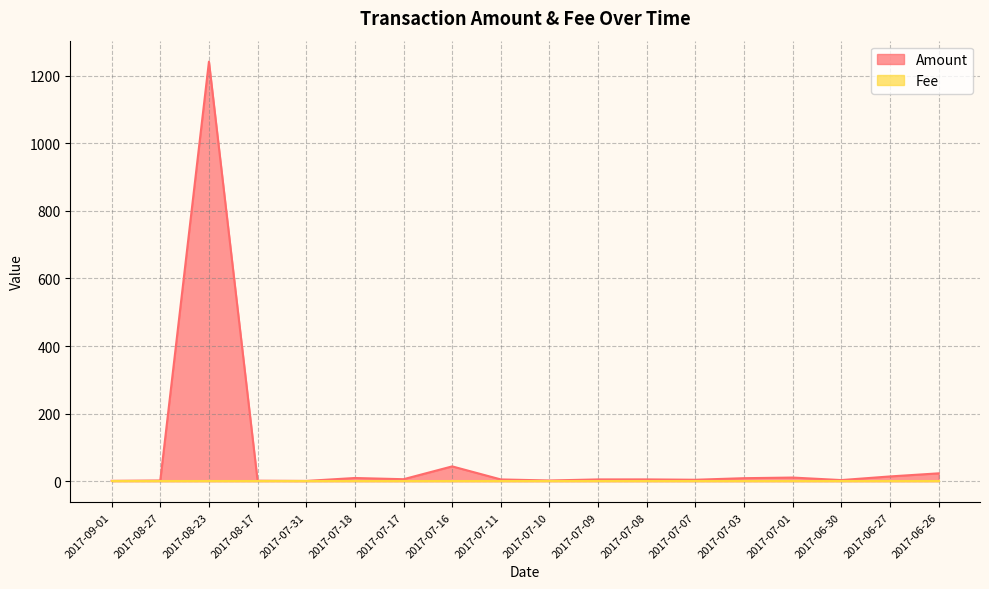

The value at 2017-06-30 is 1.4. True or false?

False